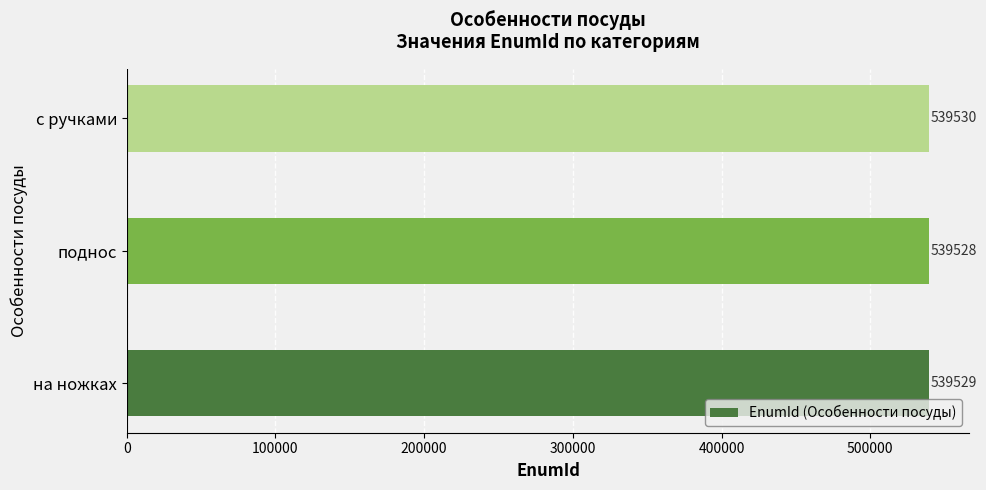

What is the change in value from на ножках to с ручками?

+1